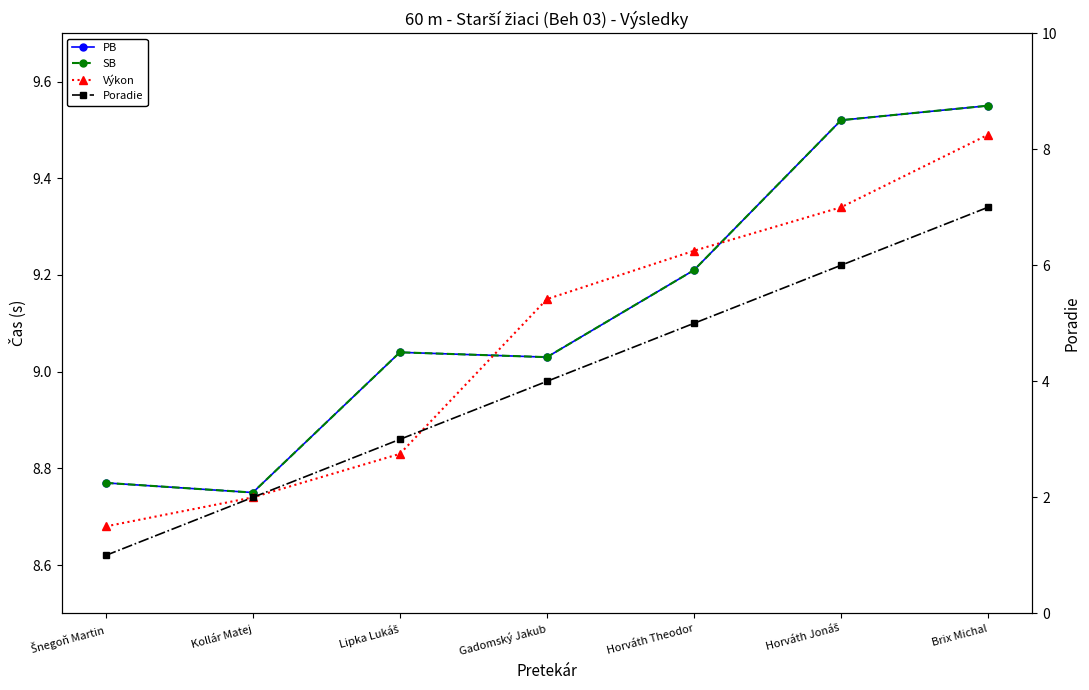

The value of PB at Šnegoň Martin is 8.8. True or false?

True